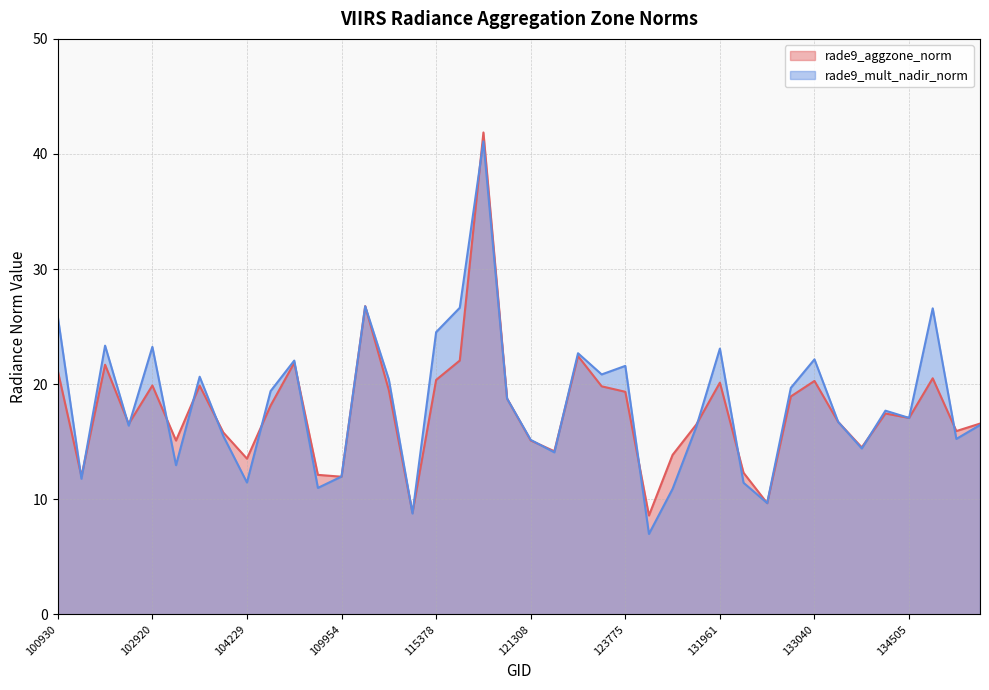

In rade9_mult_nadir_norm, how many points are higher than both neighbors (excluding endpoints)?

12